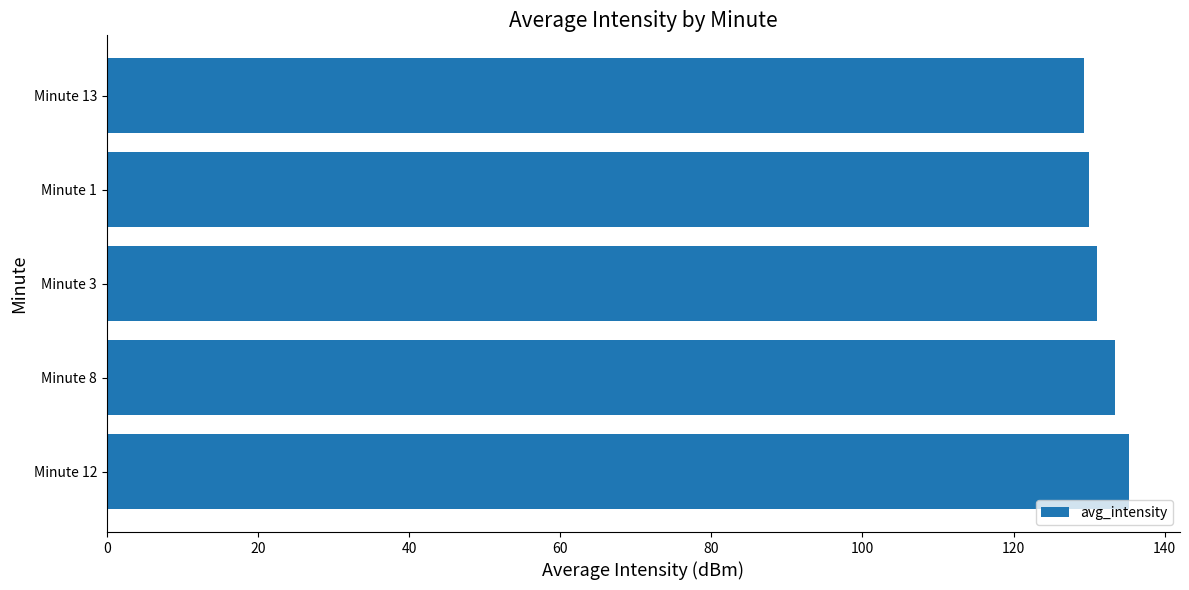

Is it true that the value at Minute 3 is 62.8?

False